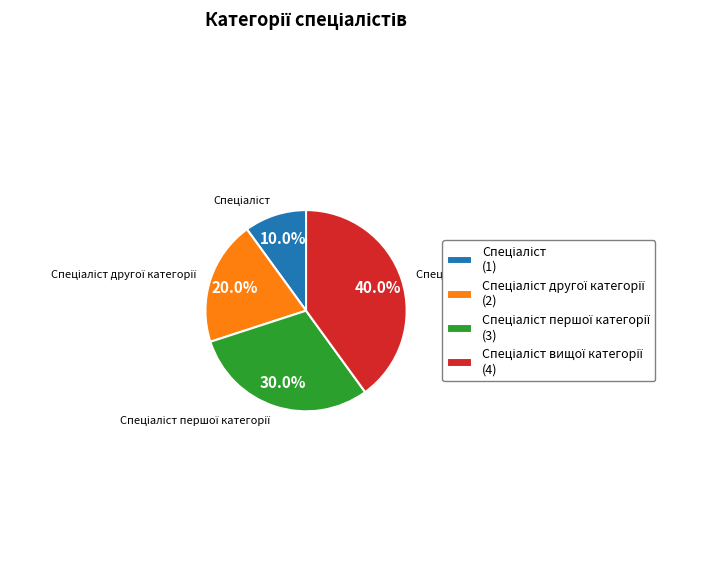

Is there any slice that represents more than half of the pie?

No